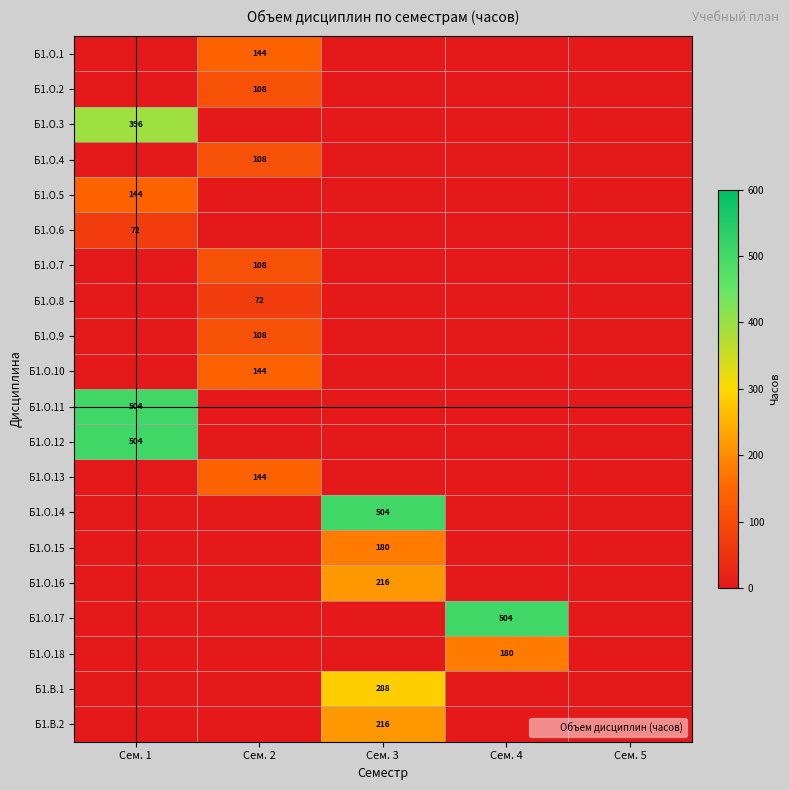

Where is Б1.В.2 nearest to the value 108?

Сем. 1